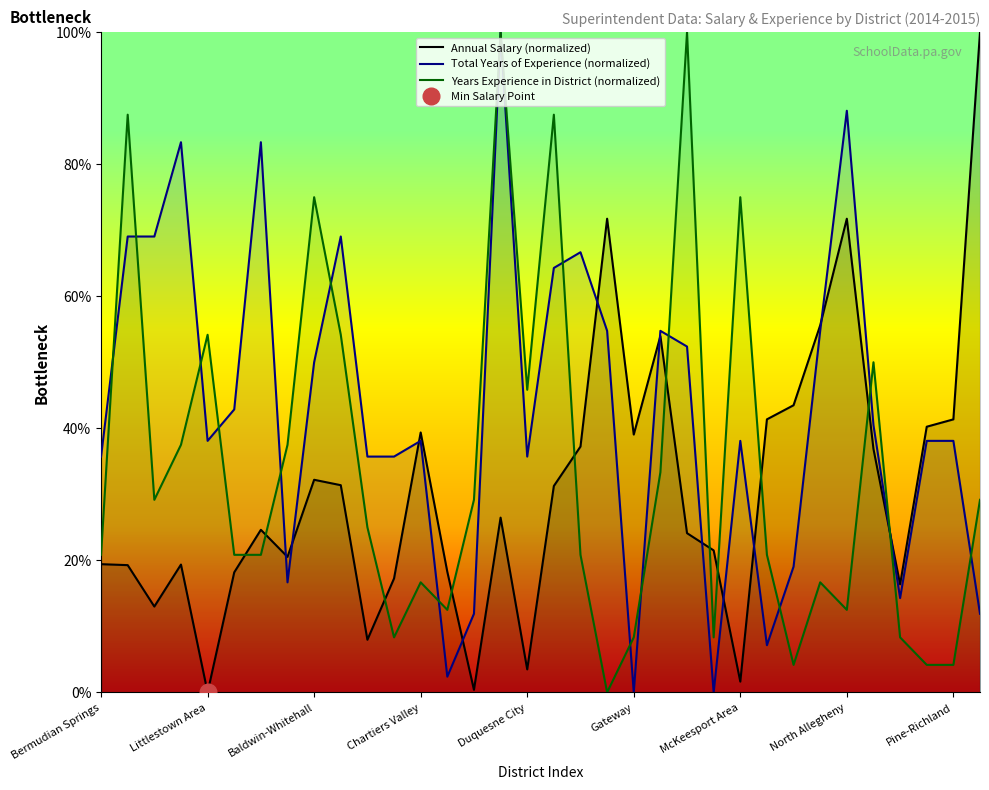

What are all the series names shown in the legend?

Annual Salary (normalized), Total Years of Experience (normalized), Years Experience in District (normalized)